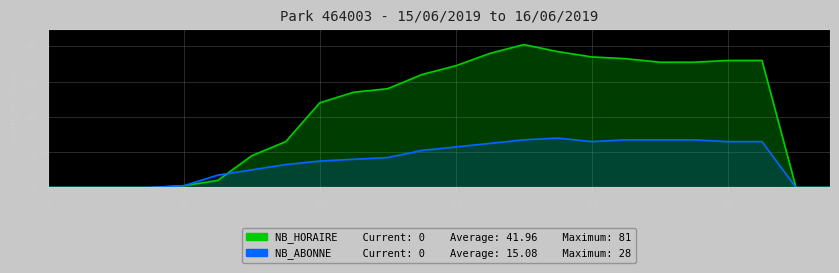

True or false: NB_ABONNE and NB_HORAIRE cross at least once.

True